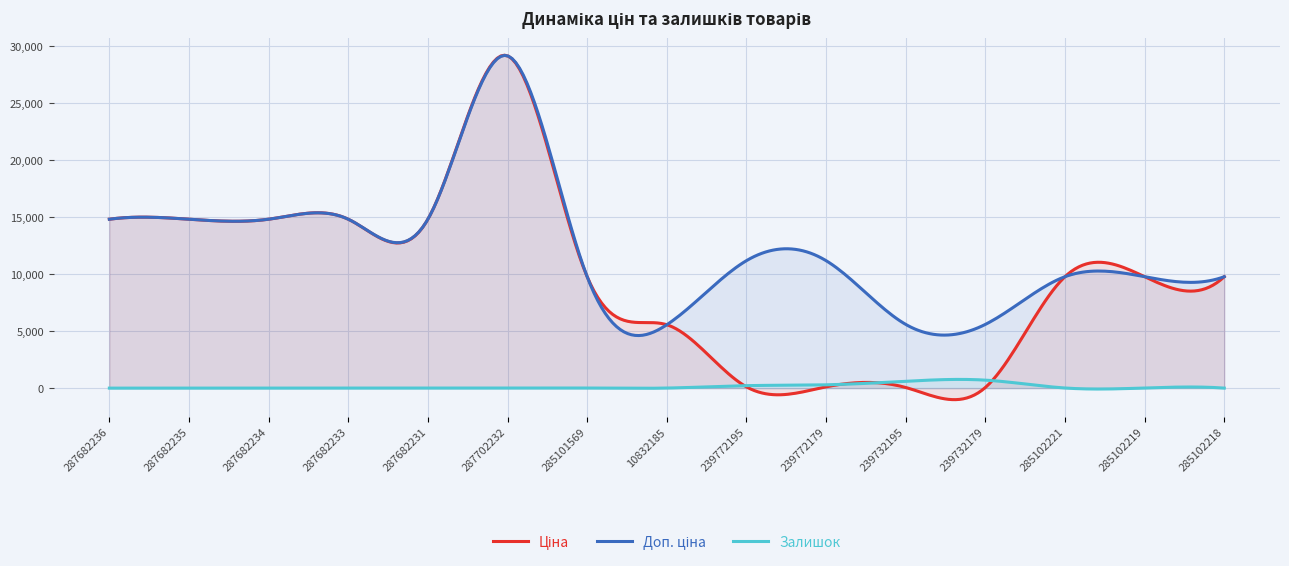

What is the sum of the Ціна values at 287702232 and 287682235?

43969.9